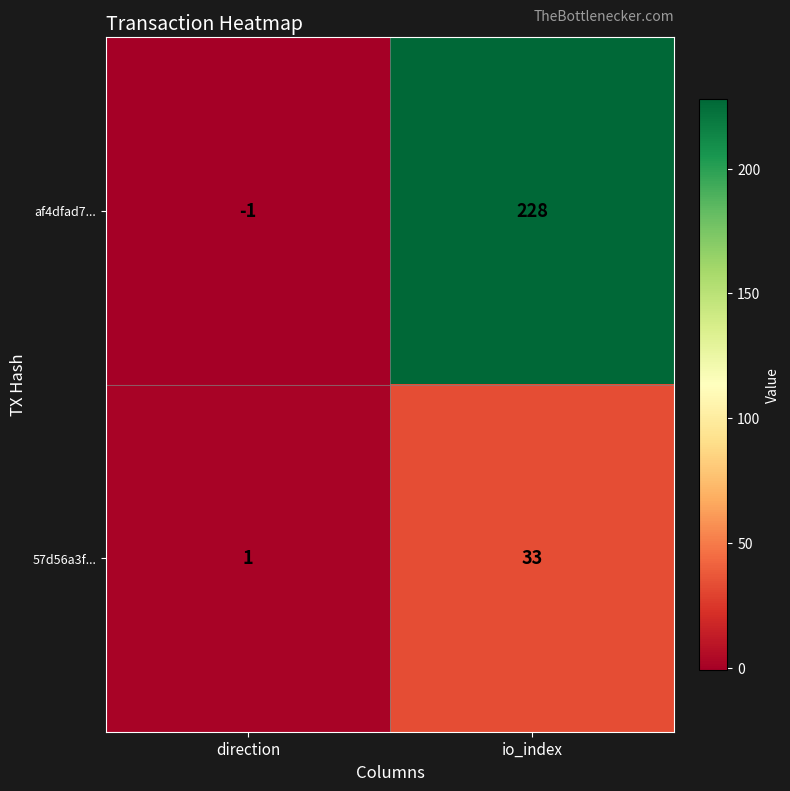

What is the difference between the maximum and minimum values in the af4dfad7... series?

229